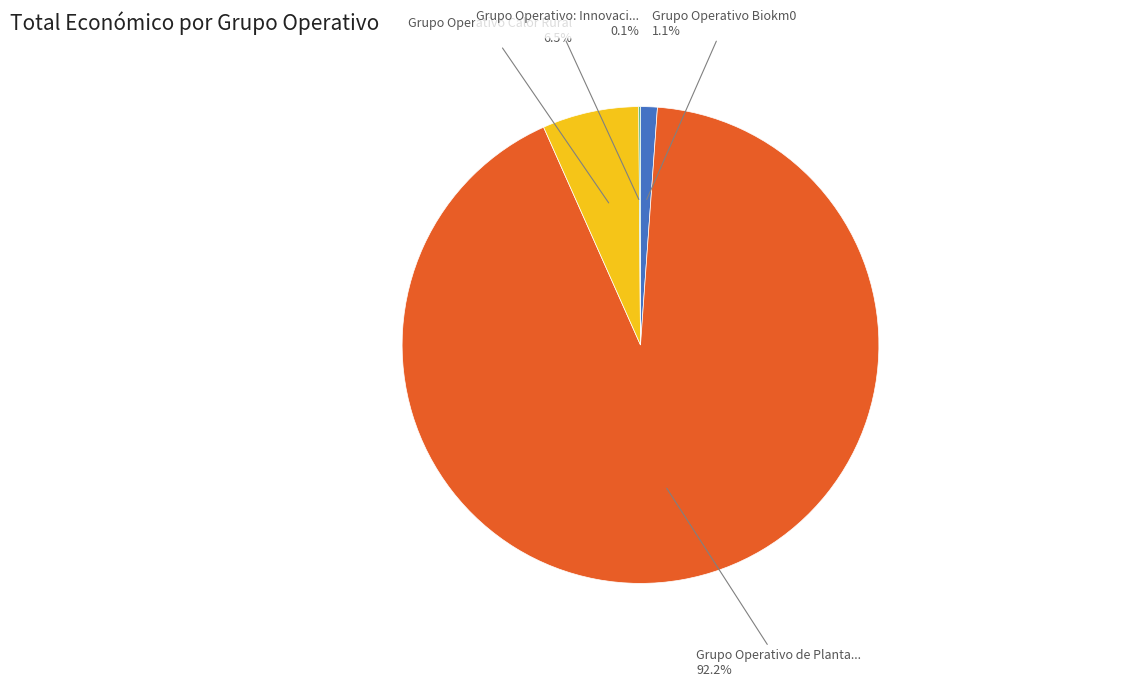

How much of the chart is everything except Grupo Operativo Calor Rural?

93.5%